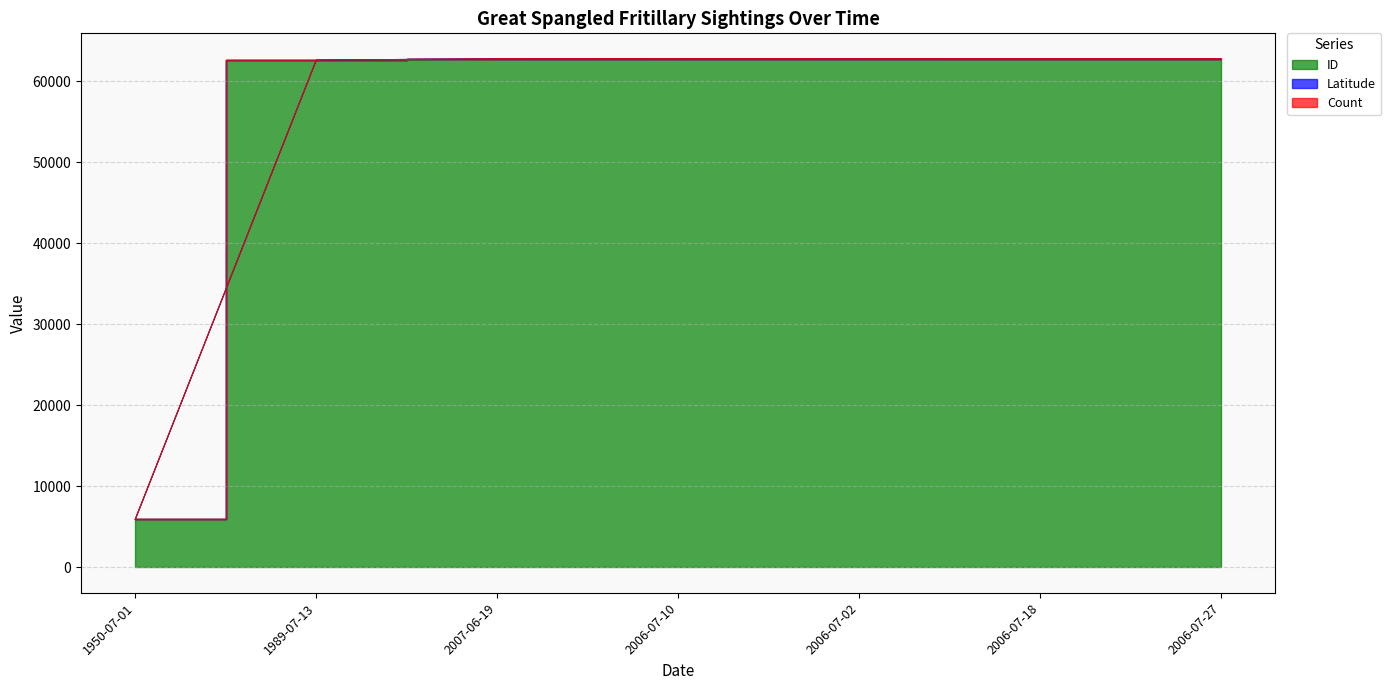

Which series has the largest total across all categories?

ID